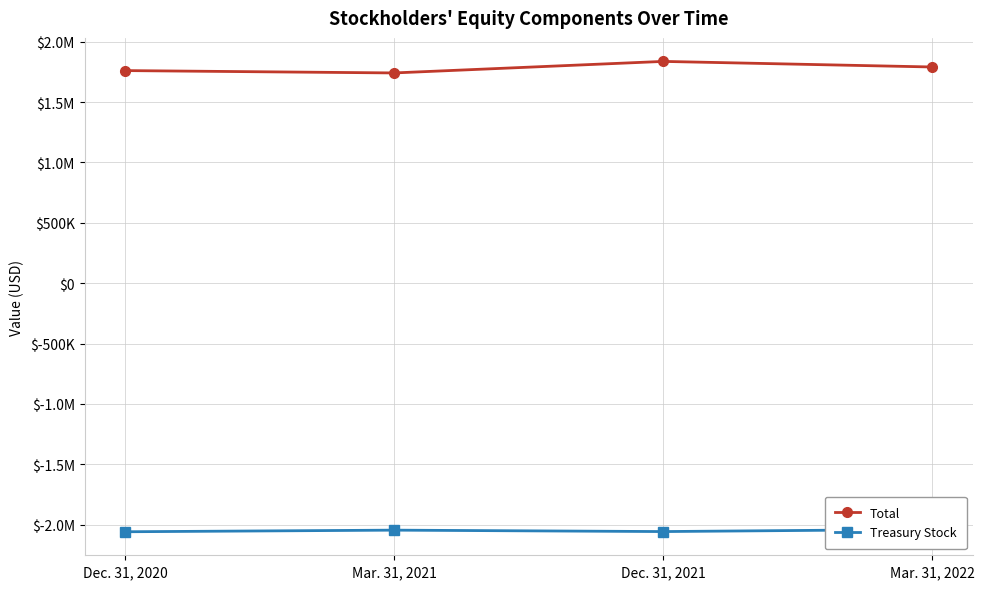

What value does the Total series have at Dec. 31, 2021?

1837345